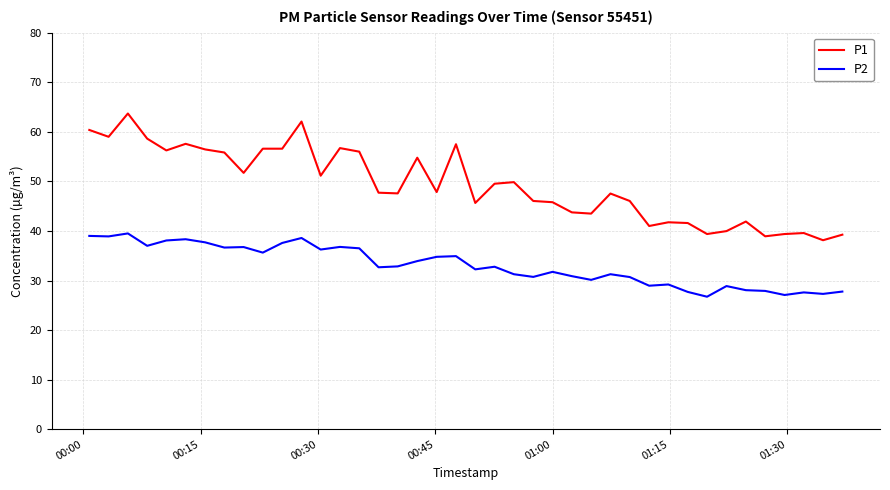

How many lines are shown in the chart?

2